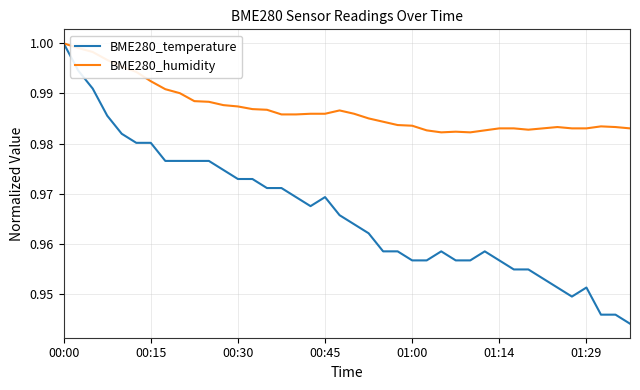

Which series has the largest range (max minus min)?

BME280_temperature